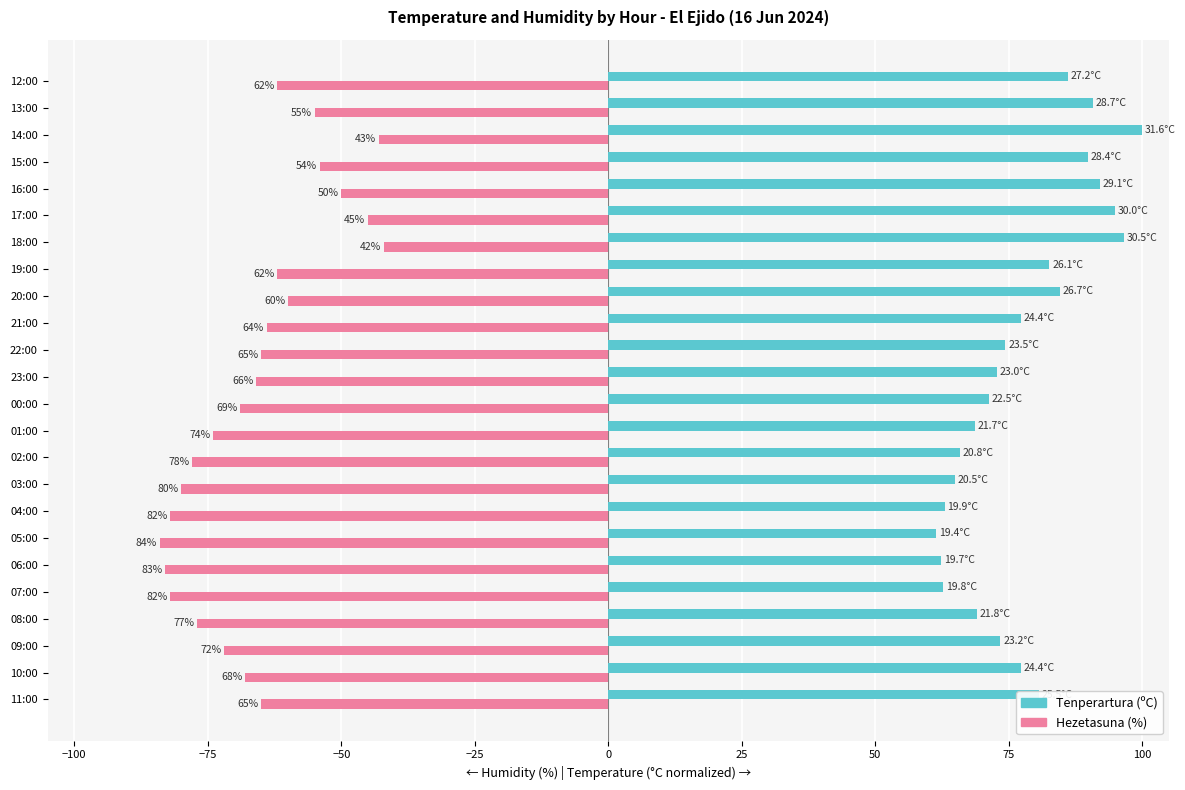

What are all the series names shown in the legend?

Tenperartura (ºC), Hezetasuna (%)